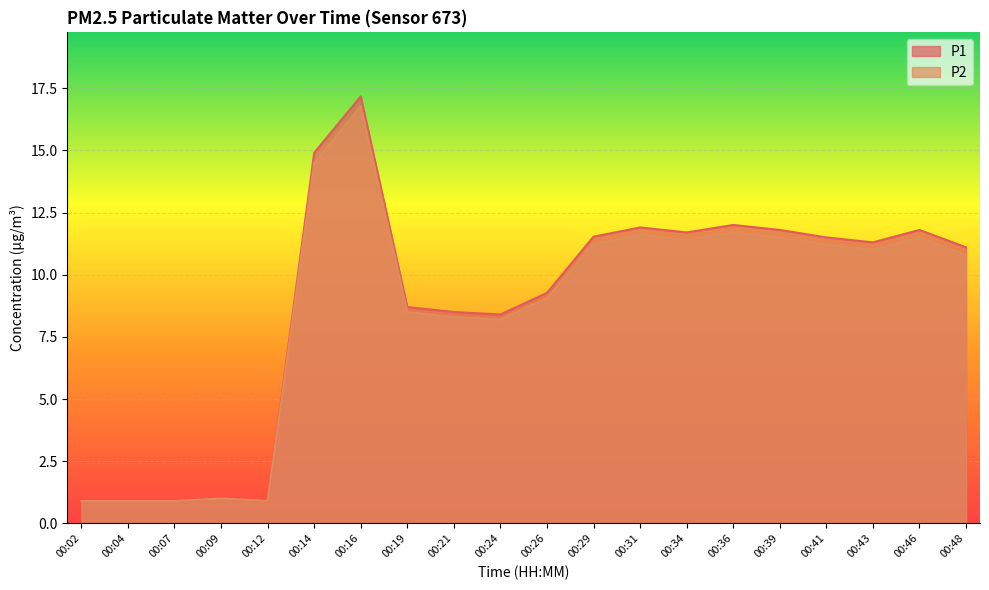

Rank the series by their average value, from lowest to highest.

P2, P1